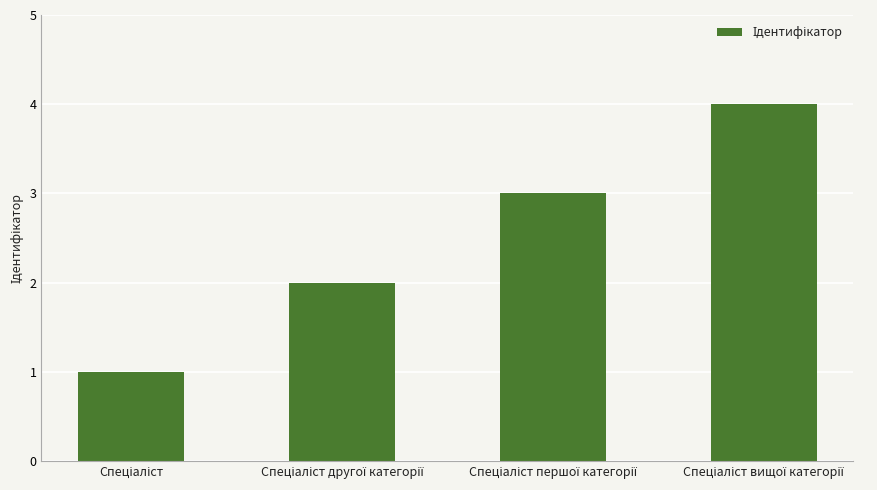

What is the difference between the second highest and minimum values?

2